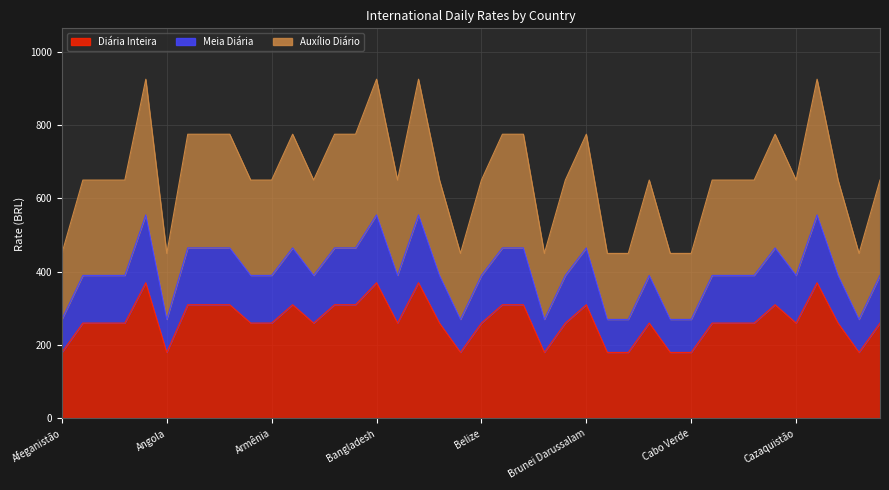

What value does the Auxílio Diário series have at Albânia, to the nearest 50?

650